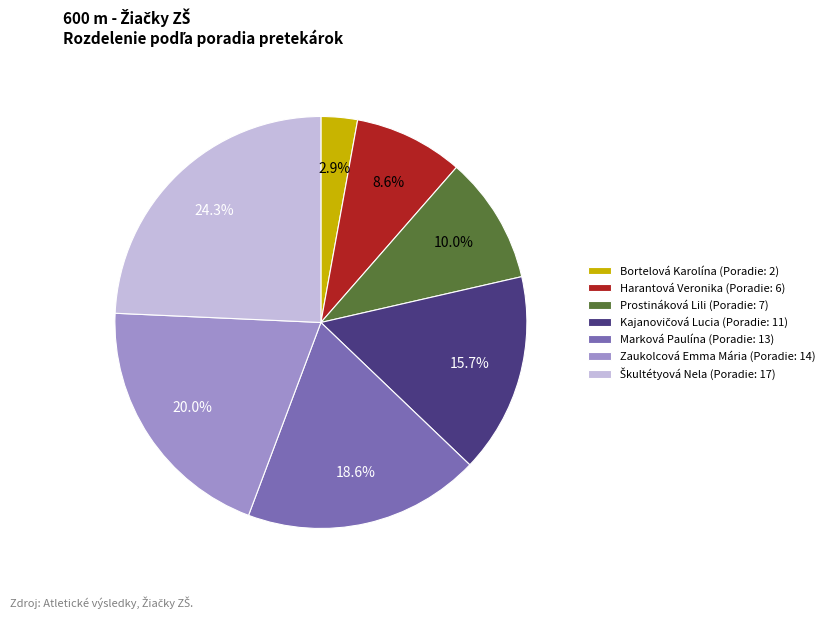

Does Zaukolcová Emma Mária represent more than half of the total?

No